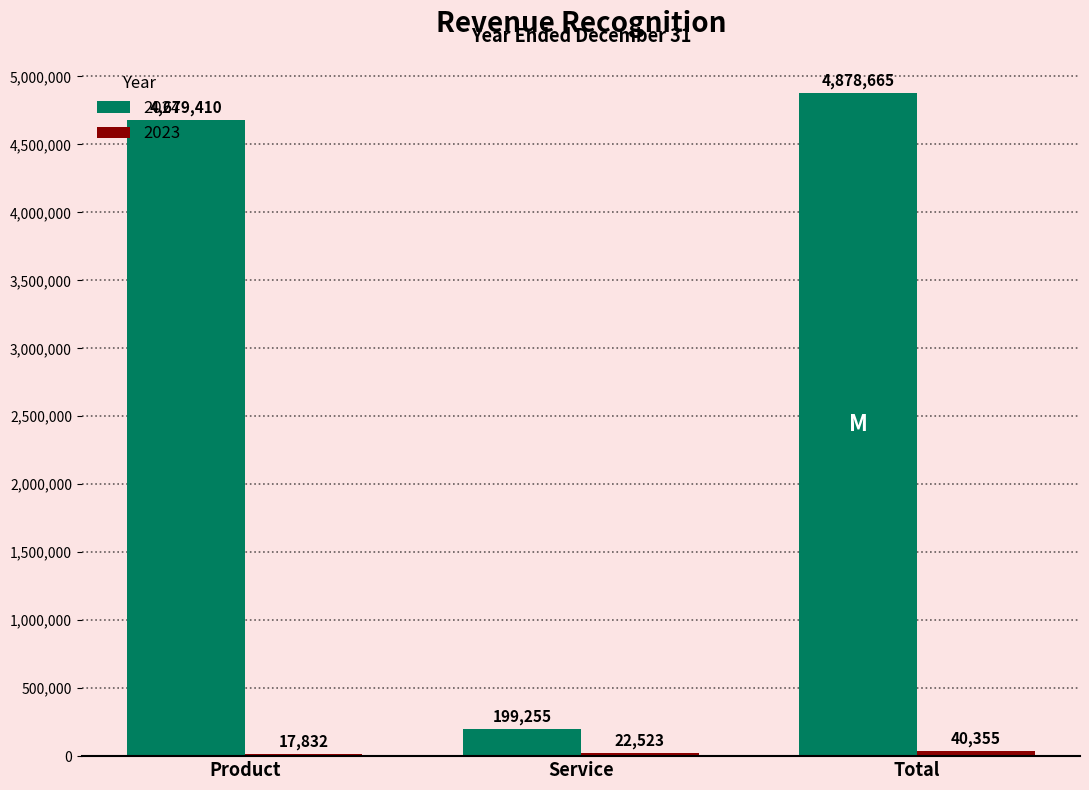

Which series has the largest total across all categories?

2024